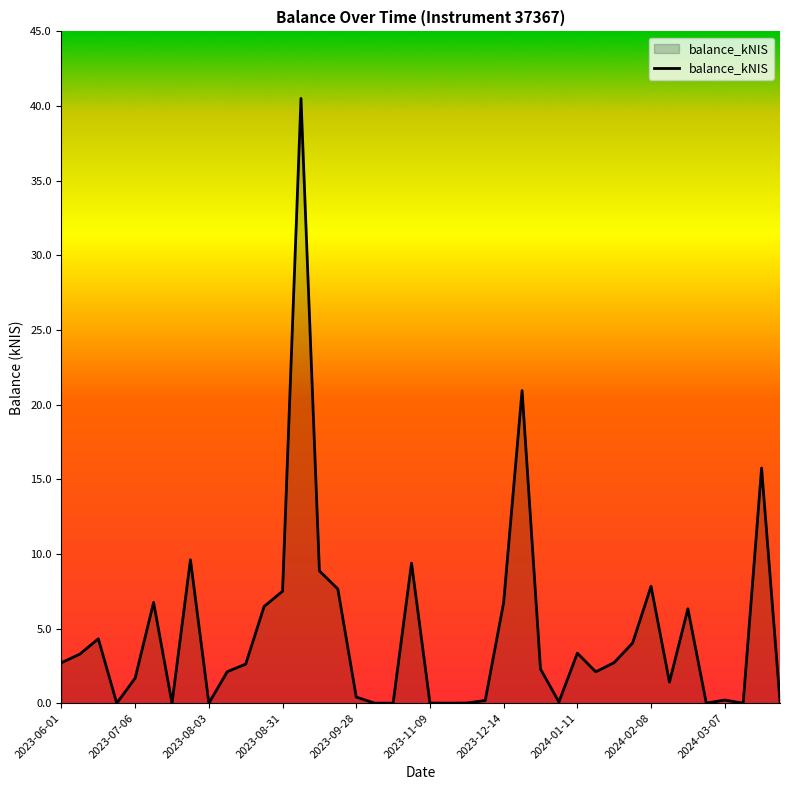

What is the difference between the maximum and minimum values?

40.5